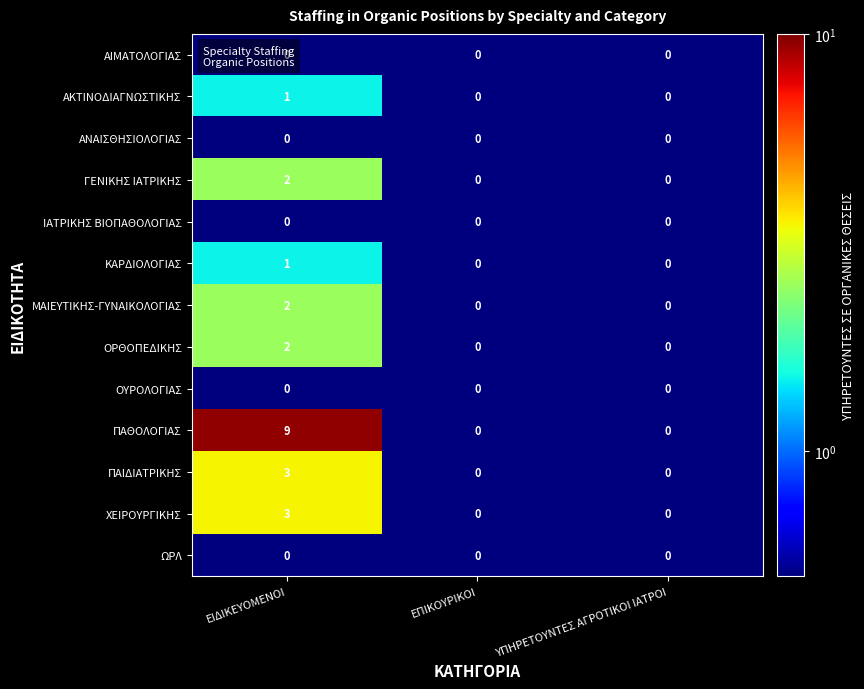

True or false: ΠΑΙΔΙΑΤΡΙΚΗΣ has a value of 0 at ΕΠΙΚΟΥΡΙΚΟΙ.

True